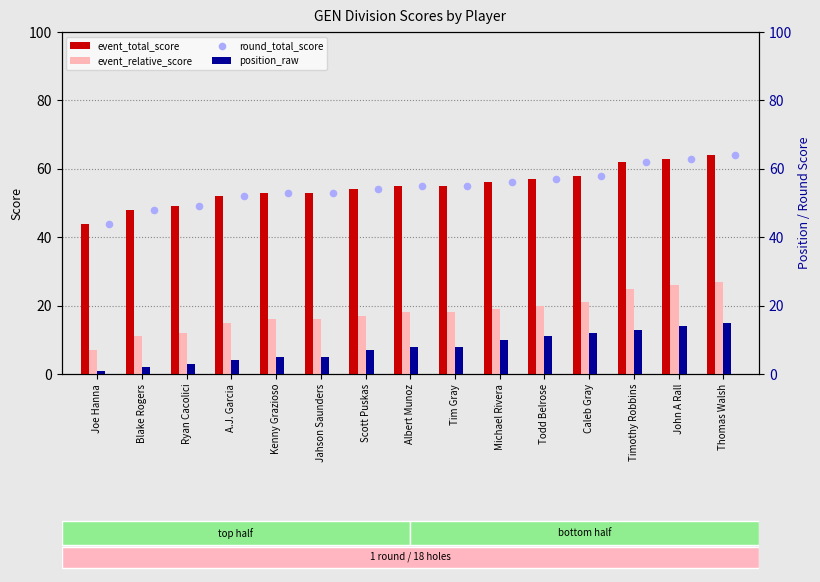

Is the value of event_total_score at Joe Hanna greater than the value of event_relative_score at Joe Hanna?

Yes